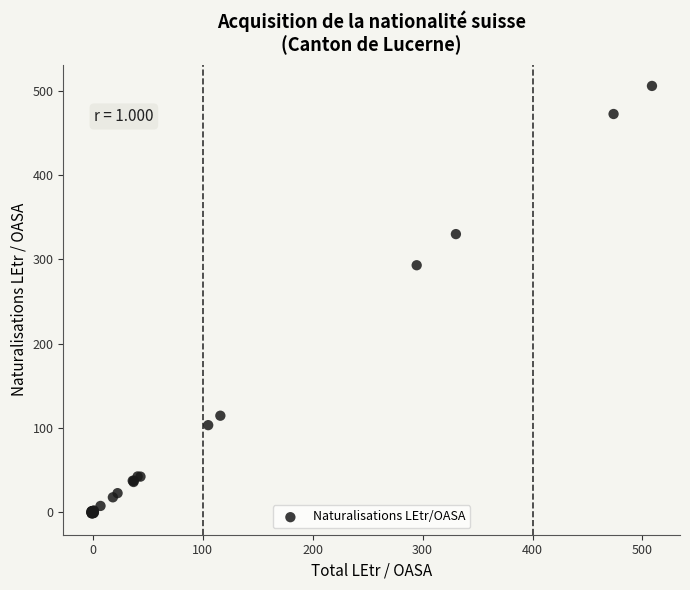

What Y value in the scatter plot is closest to 252?

293.0